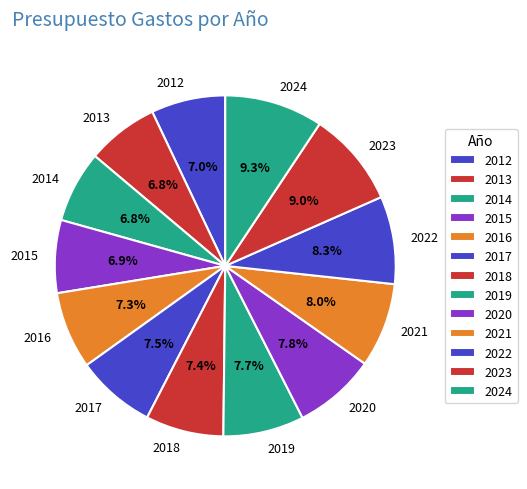

Combined, what portion of the pie is 2021 and 2014?

14.8%